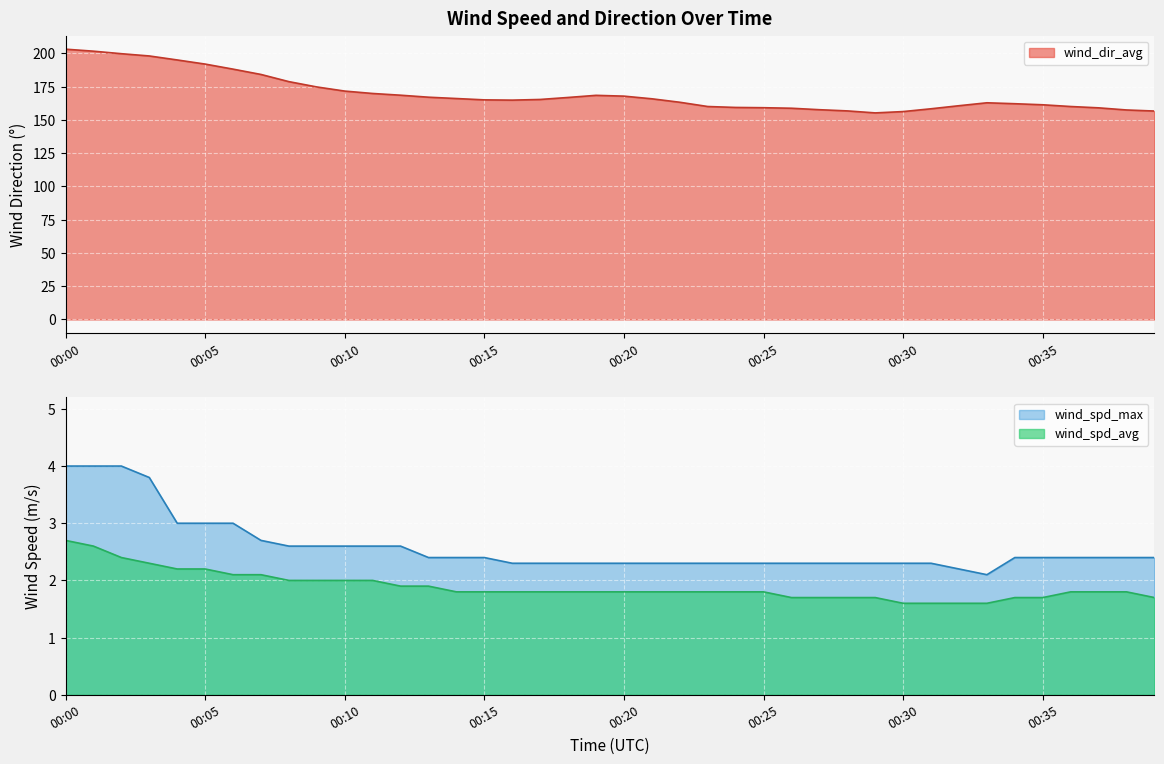

What is the total value across all series at 00:38?

161.7